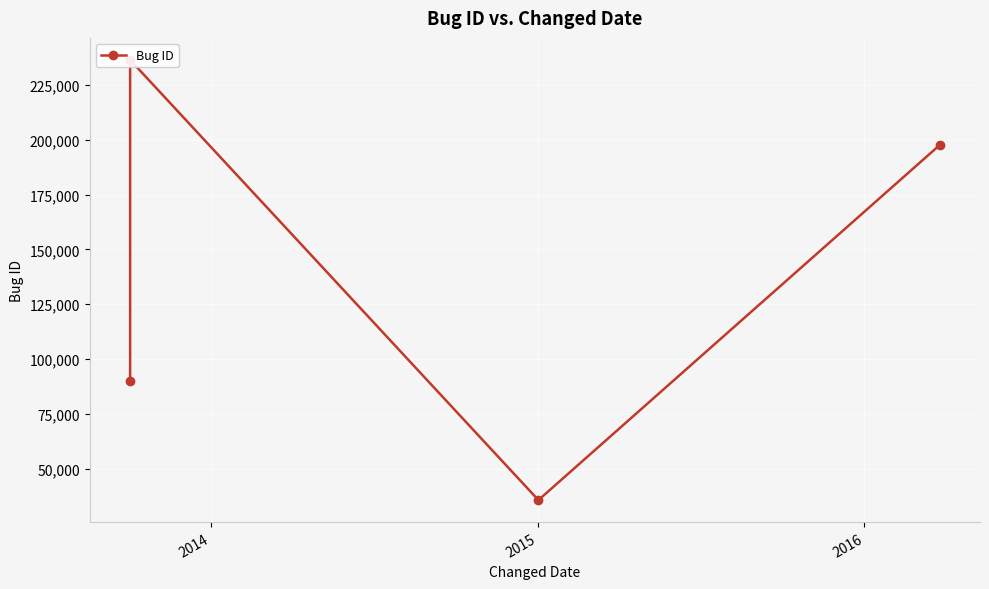

Where does the data first go above 197574?

2014